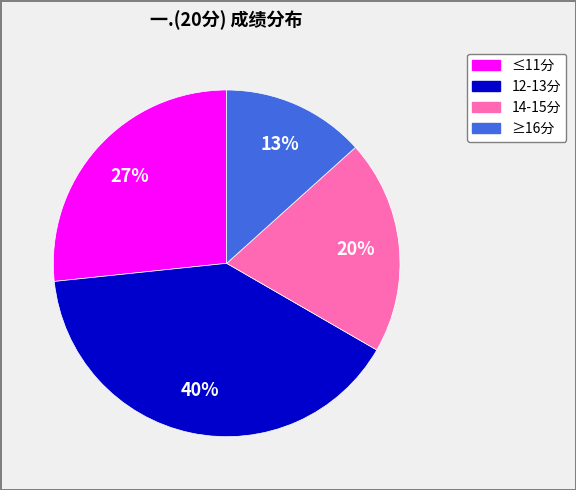

To the nearest percent, what is the average slice percentage?

25%